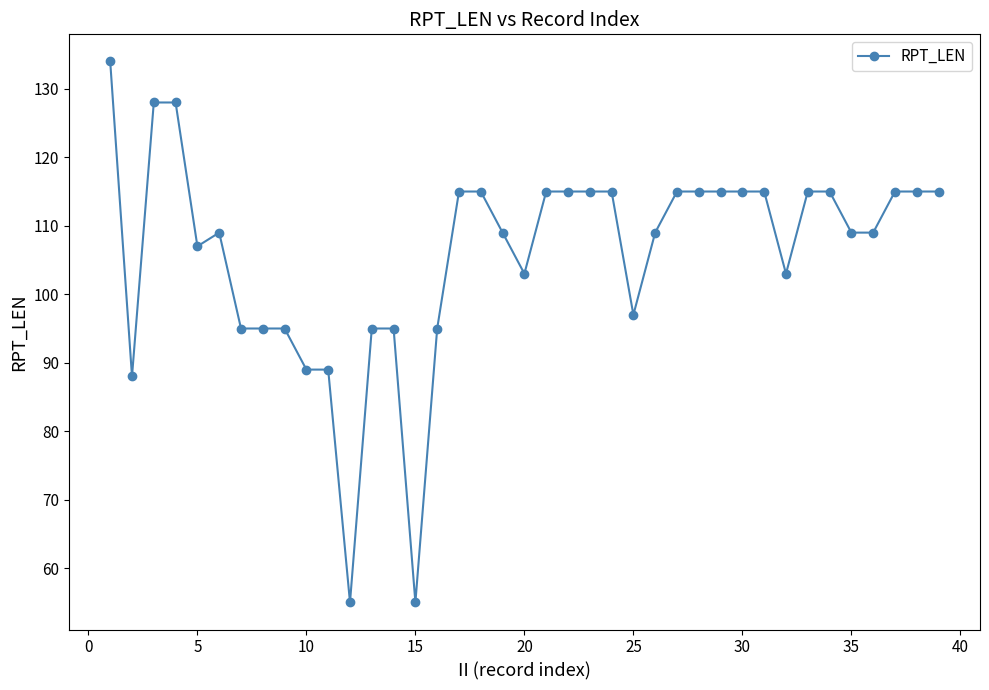

True or false: the data has more than 0 interior local peaks.

True